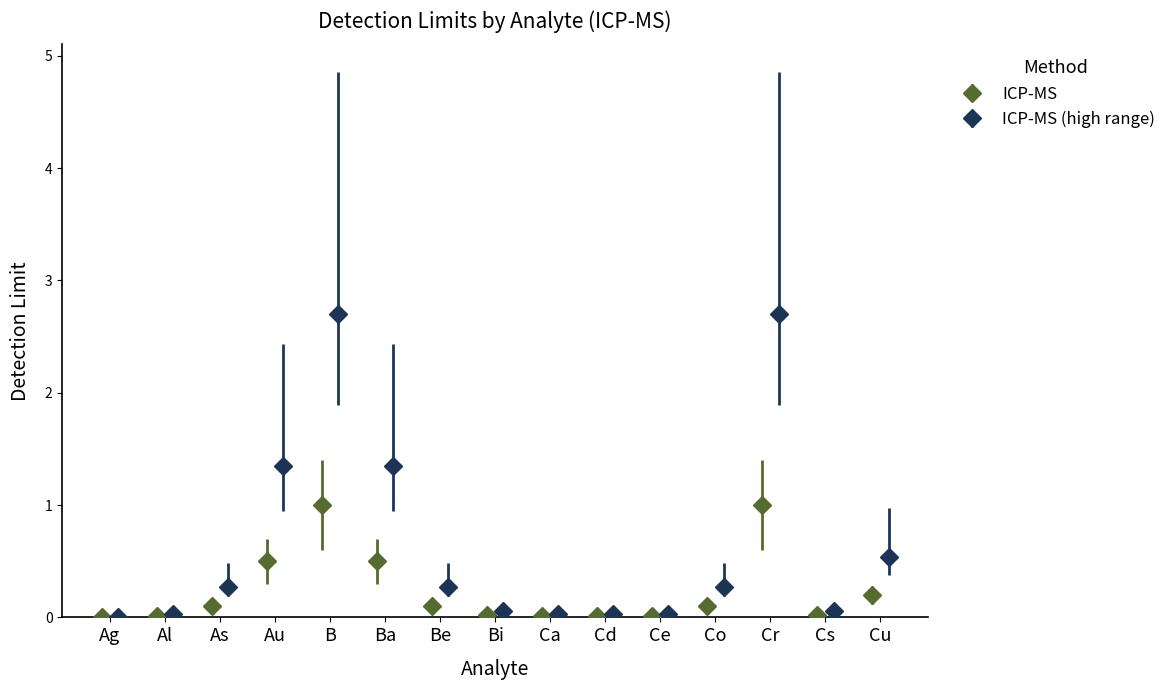

Reading right to left, extract all data points from this chart.

0.2	0.0	1.0	0.1	0.0	0.0	0.0	0.0	0.1	0.5	1.0	0.5	0.1	0.0	0.0